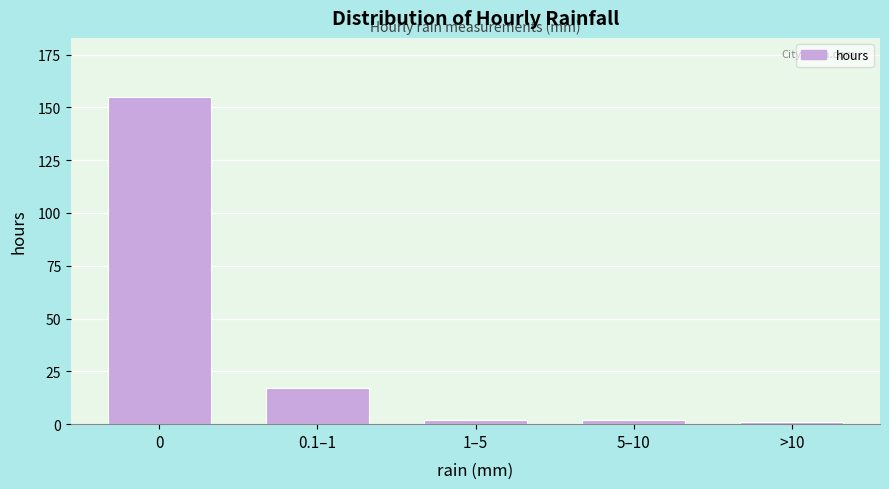

Reading right to left, extract all data points from this chart.

1	2	2	17	155